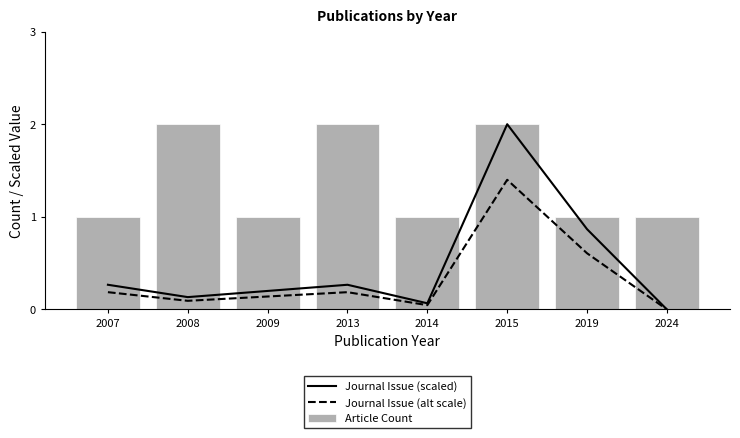

At how many categories does at least one series exceed 0?

8